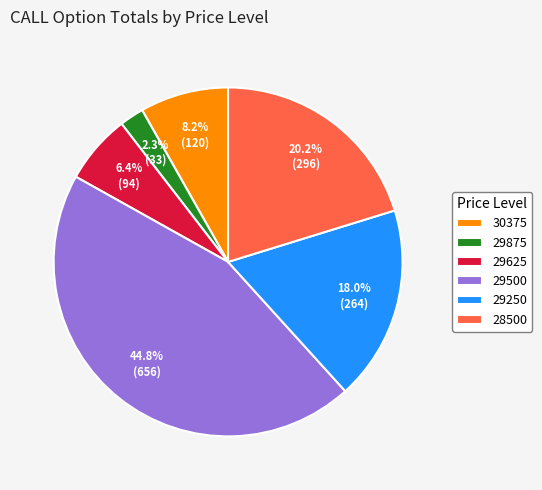

How many slices are in this pie chart?

6